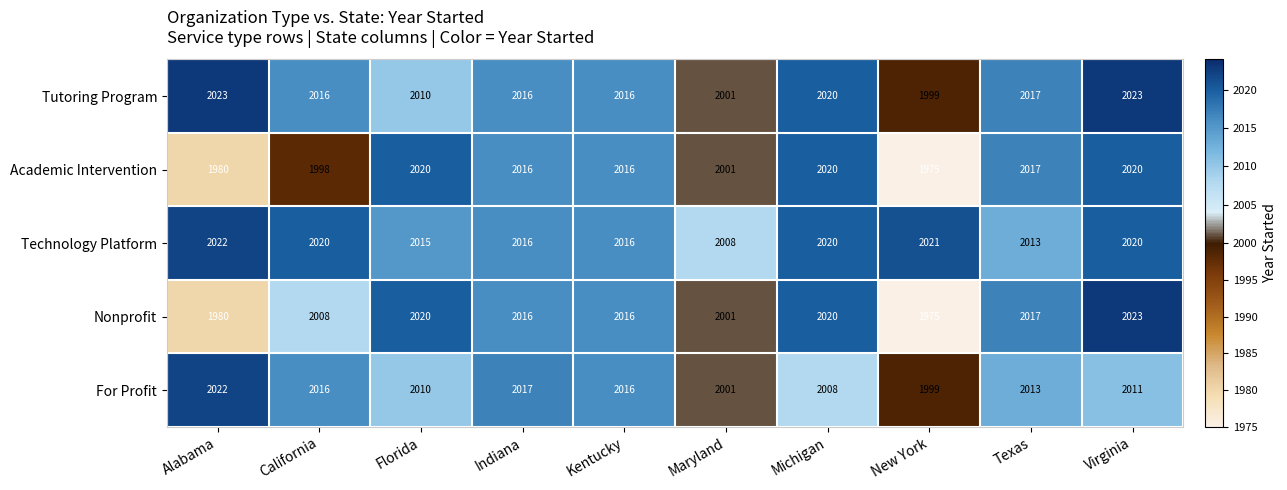

The Technology Platform series shows 2015 at Florida. True or false?

True